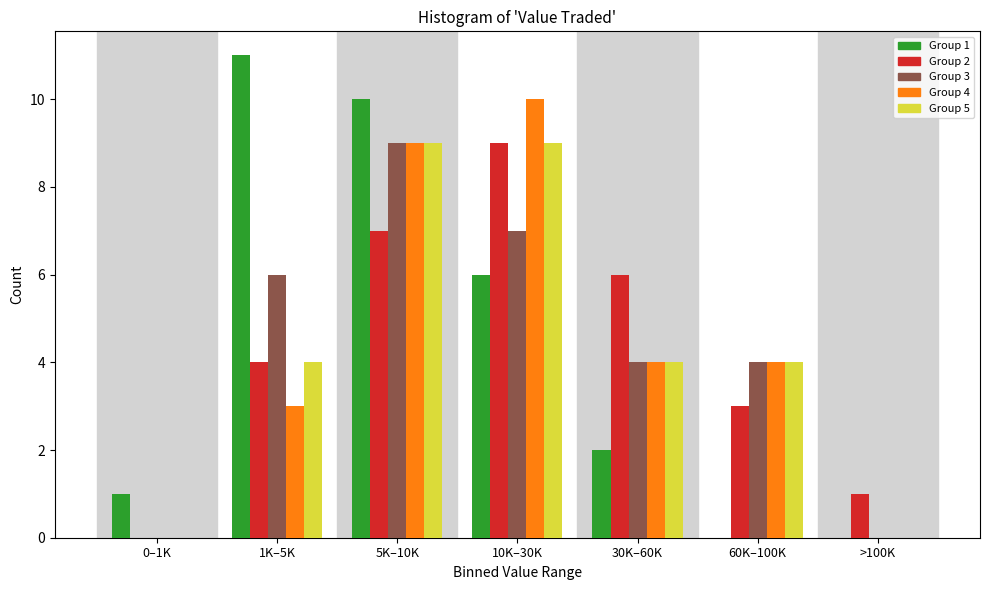

Is it true that Group 2 equals 4 at 60K–100K?

False